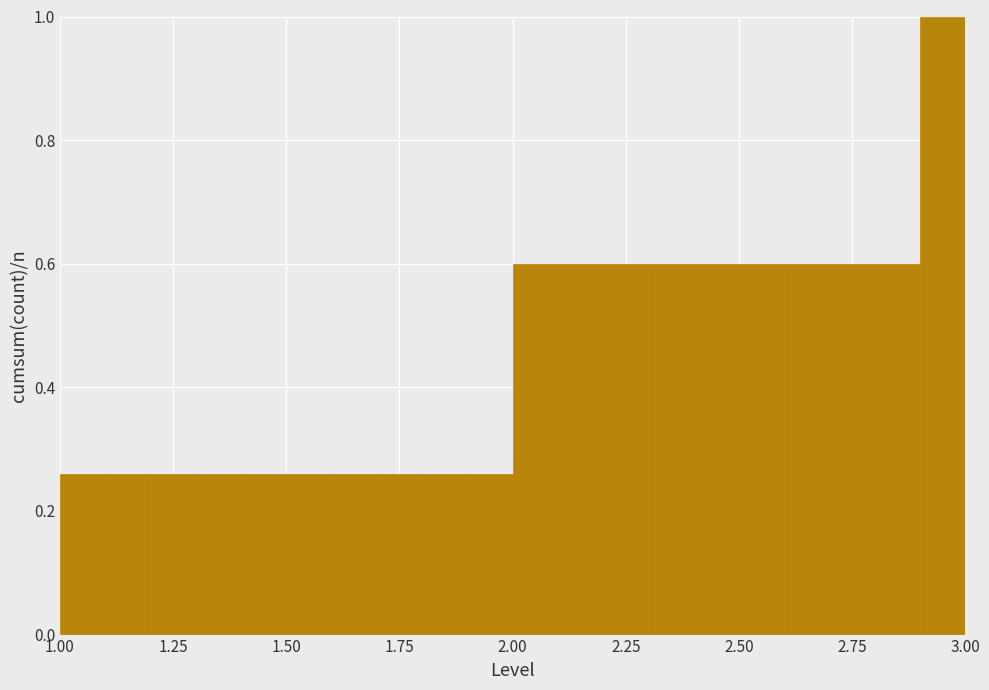

Read against the x-axis, roughly where is the centre of the tallest bar?

2.95